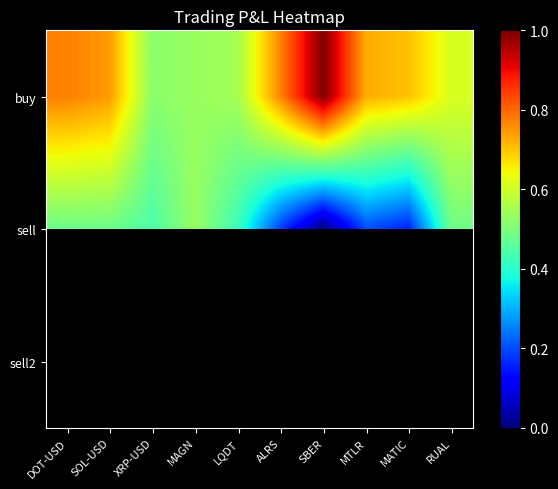

At ALRS, list the series in order from smallest to largest.

sell, sell2, buy